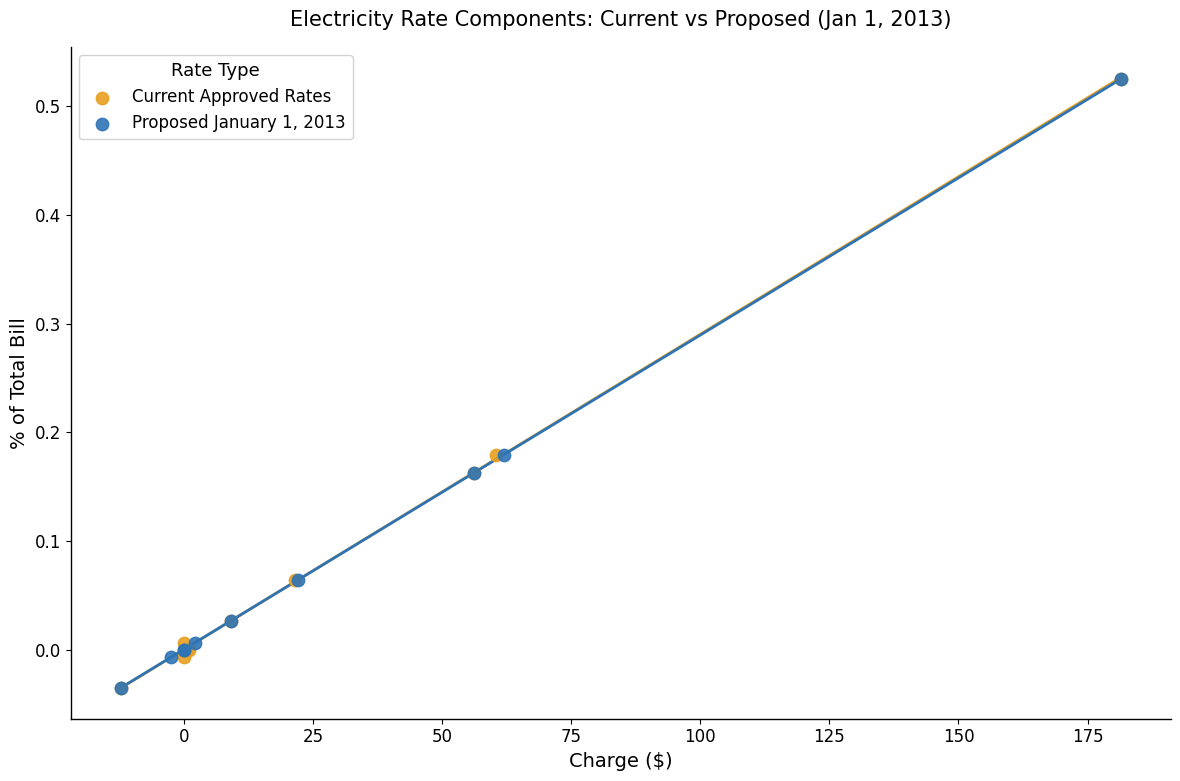

What are all the series names shown in the legend?

Current Approved Rates, Proposed January 1, 2013